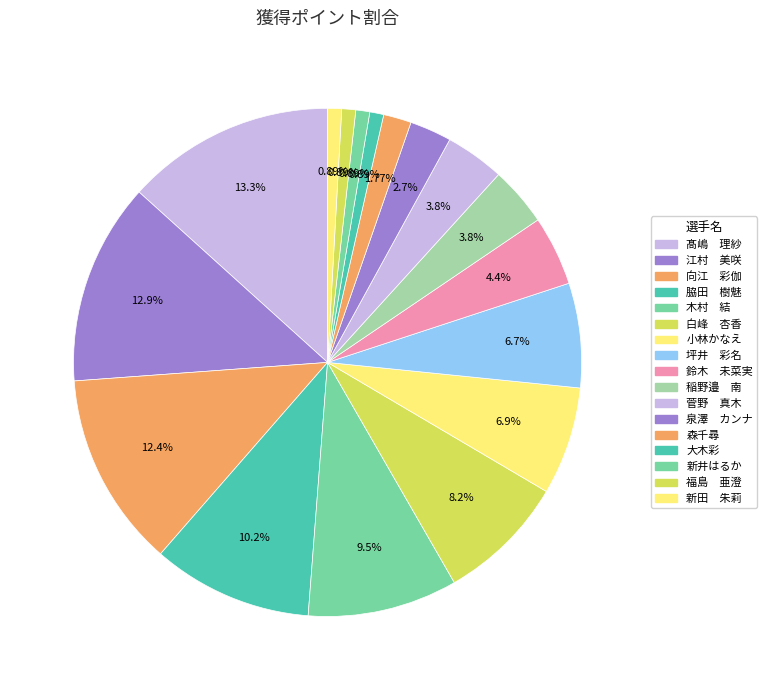

How many segments does this pie chart have?

17